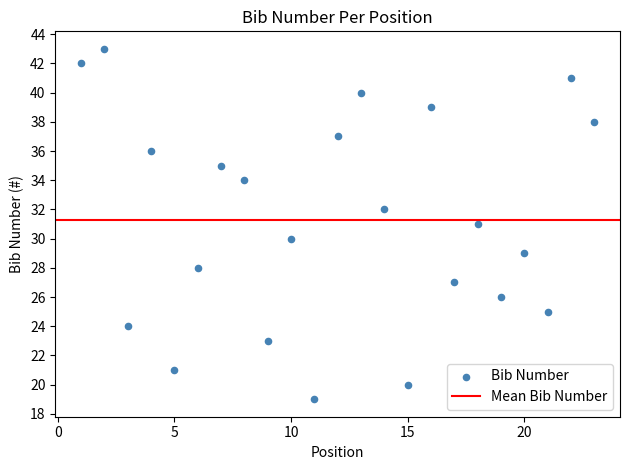

What is the range of Y values (max minus min)?

24